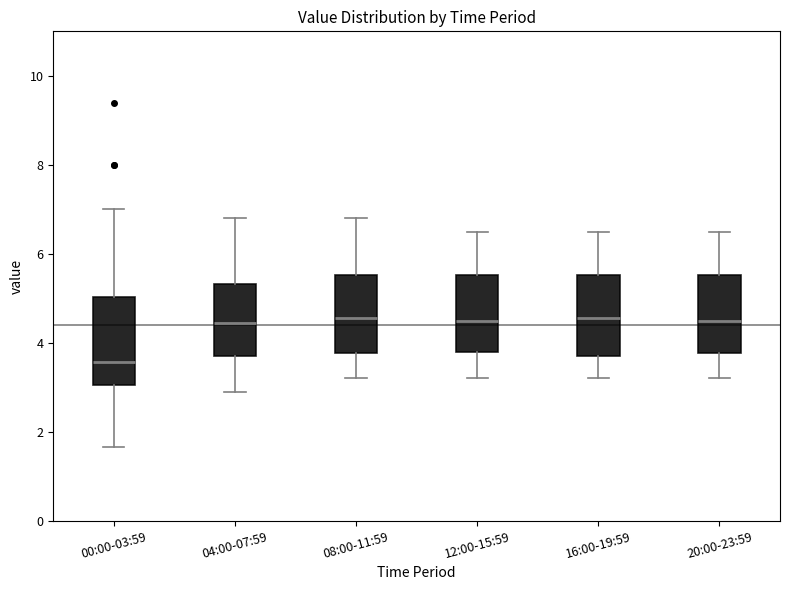

Where does the lower whisker of the box for 12:00-15:59 end on the y-axis? The values are not printed on the chart, so give them approximately, as read against the axis.

3.2